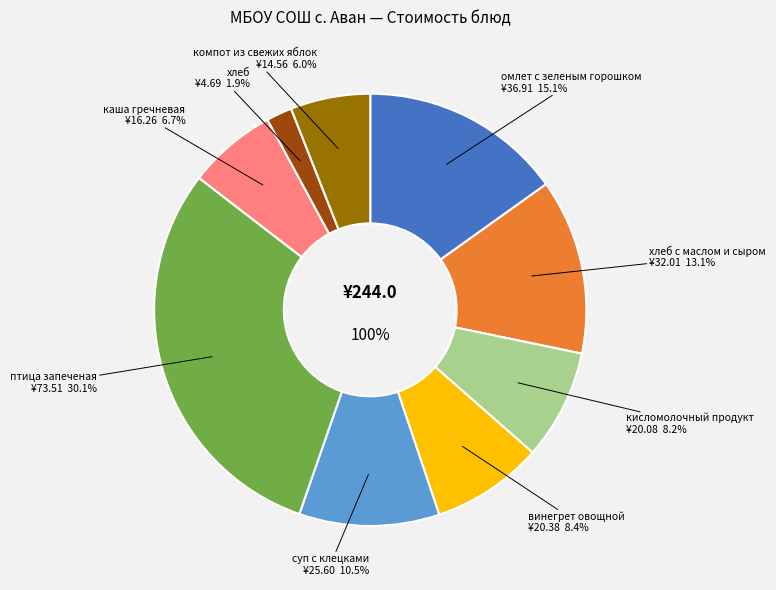

What is the total percentage of винегрет овощной and хлеб?

10.3%